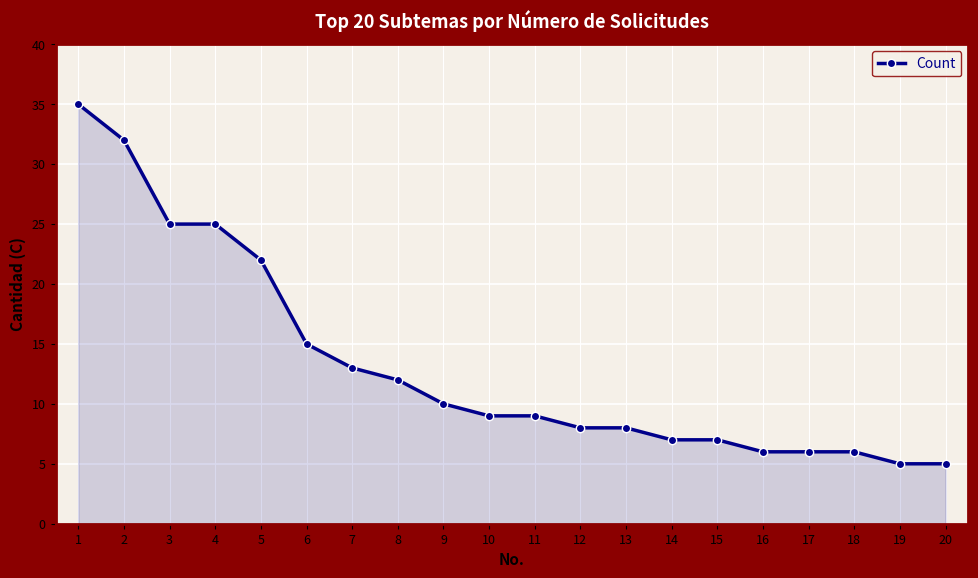

Where is the data nearest to the value 20?

5